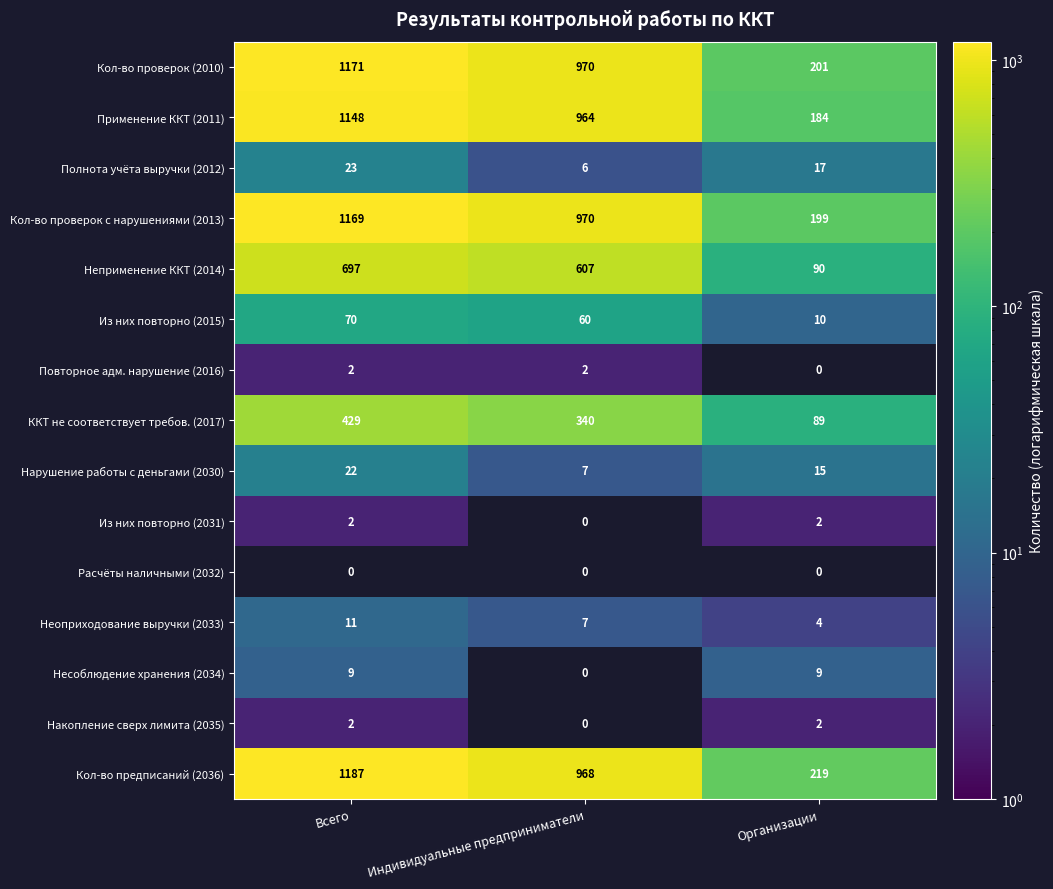

What is the sum of the Неоприходование выручки (2033) values at Организации and Индивидуальные предприниматели?

11